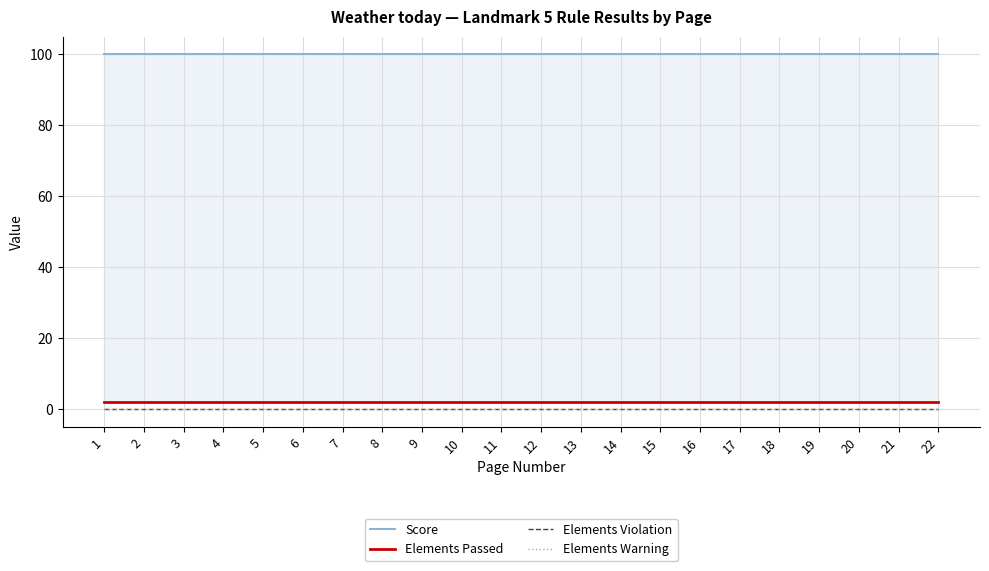

What is the difference between the highest and lowest values at 18?

100